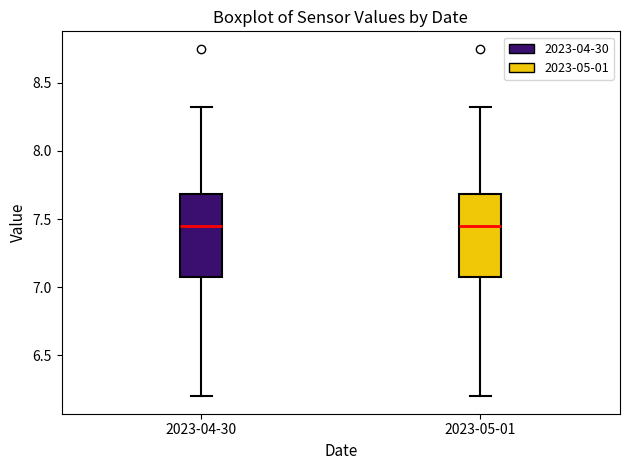

Reading left to right, read every box against the y-axis: the position of its median line, the range the box covers, and the ends of its whiskers. The values are not printed on the chart, so give them approximately, as read against the axis.

2023-04-30: median 7.45, box 7.10 to 7.70, whiskers 6.20 to 8.30
2023-05-01: median 7.45, box 7.10 to 7.70, whiskers 6.20 to 8.30